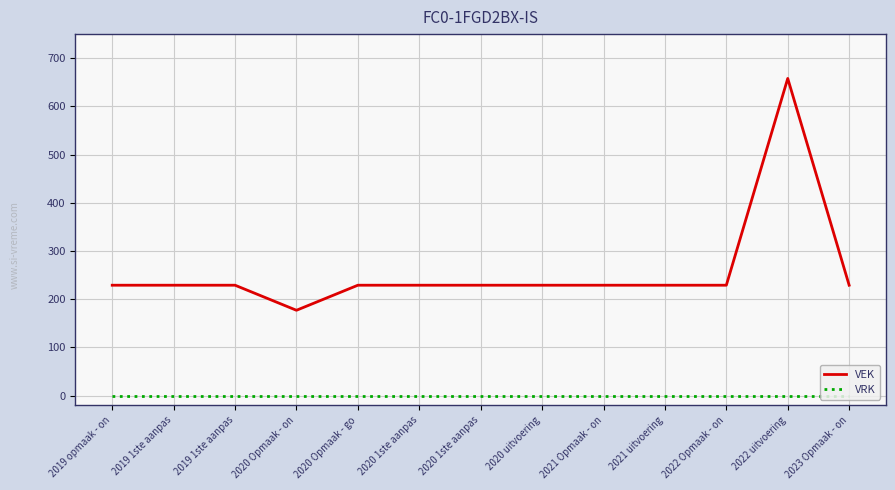

Reading right to left, list all the values displayed in this chart.

VEK: 229	658	229	229	229	229	229	229	229	177	229	229	229
VRK: 0	0	0	0	0	0	0	0	0	0	0	0	0